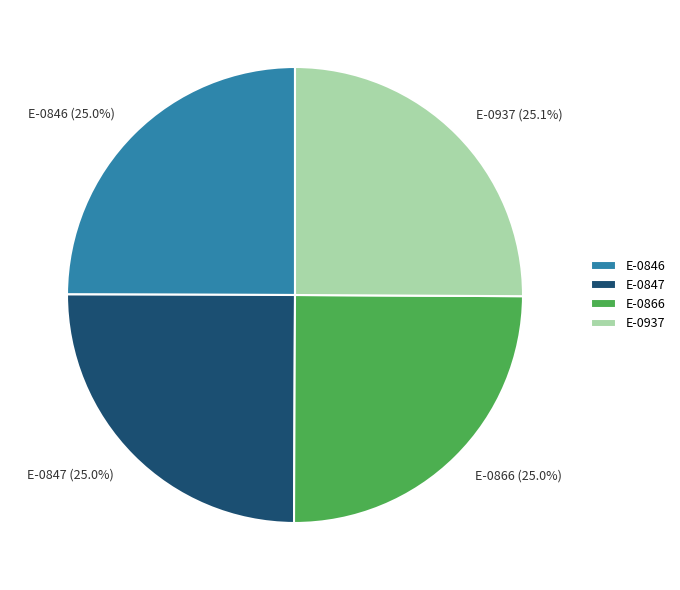

Combined, do E-0847 and E-0866 account for over 50%?

No